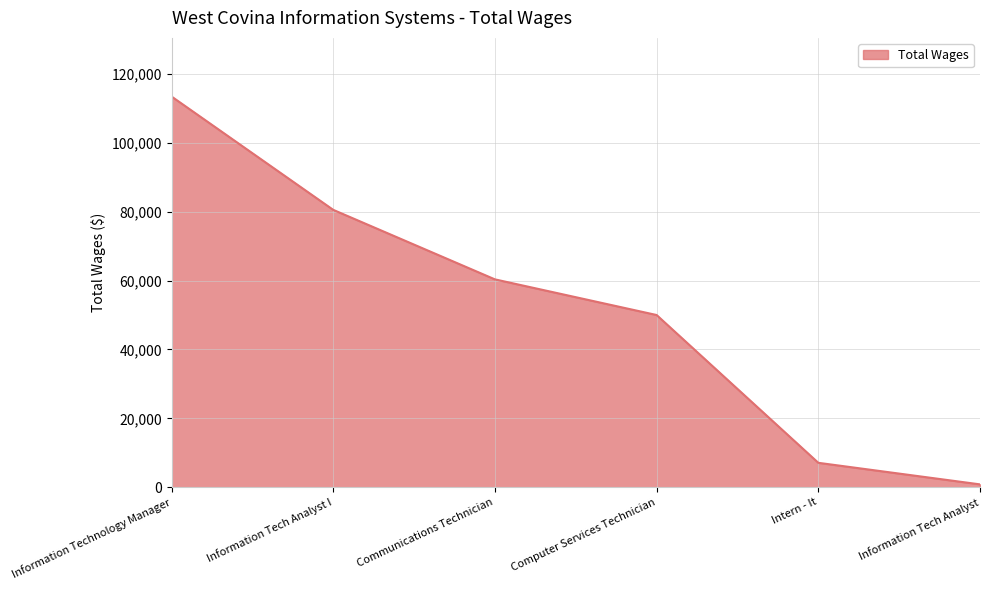

Between Communications Technician and Information Tech Analyst I, which is larger?

Information Tech Analyst I